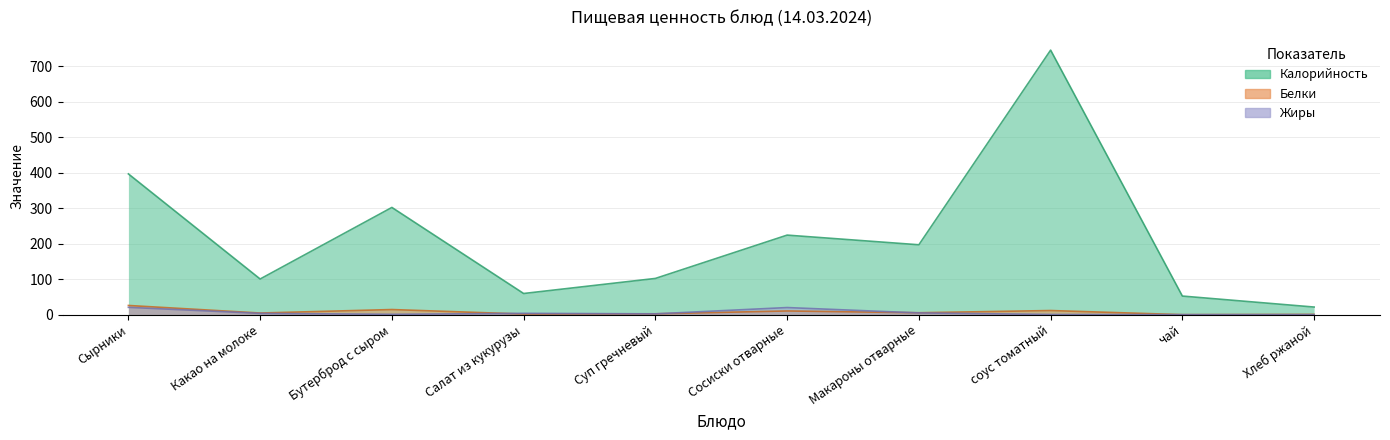

Is it true that Калорийность equals 100.4 at Какао на молоке?

True